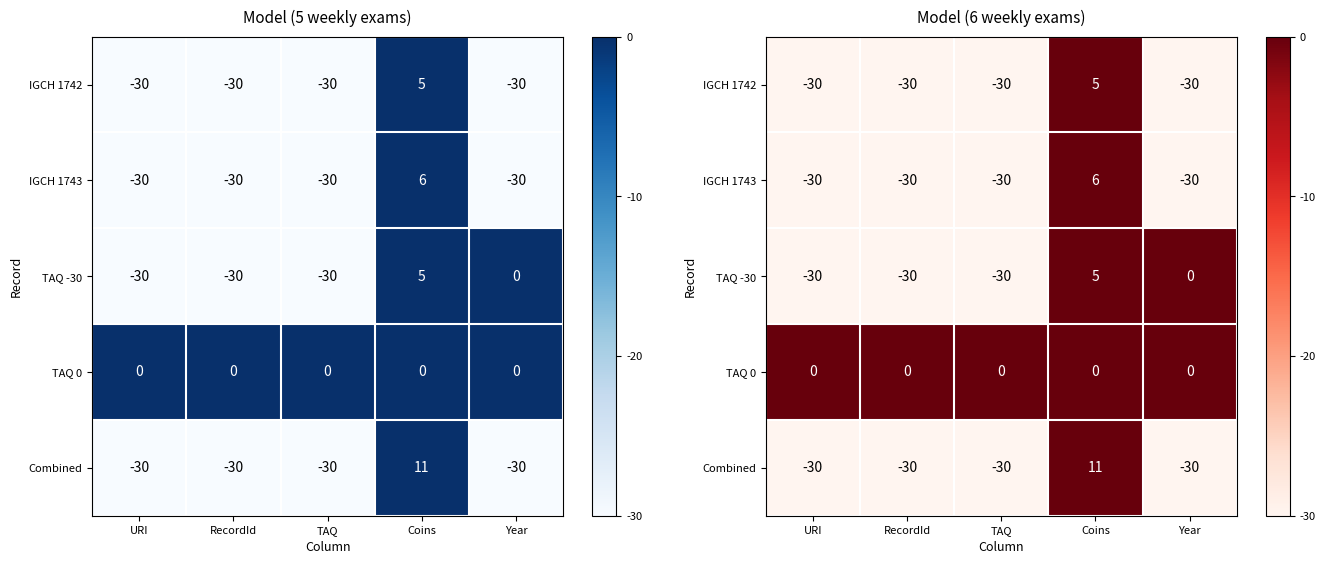

How many values in IGCH 1743 are below zero?

4